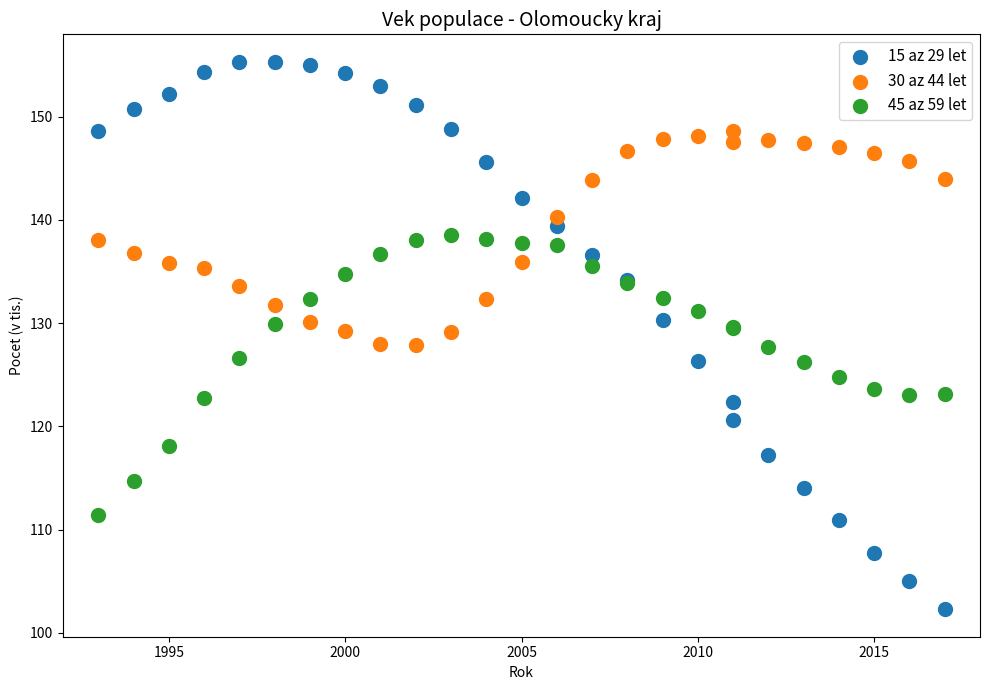

What are all the series names shown in the legend?

15 az 29 let, 30 az 44 let, 45 az 59 let